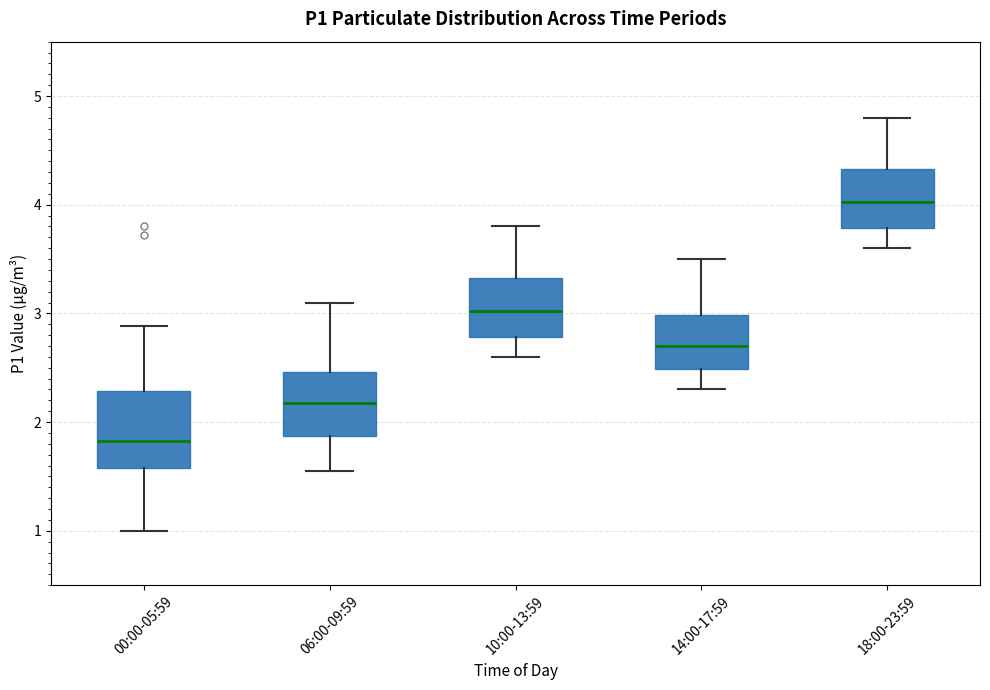

Reading left to right, read every box against the y-axis: the position of its median line, the range the box covers, and the ends of its whiskers. The values are not printed on the chart, so give them approximately, as read against the axis.

00:00-05:59: median 1.8, box 1.6 to 2.3, whiskers 1.0 to 2.9
06:00-09:59: median 2.2, box 1.9 to 2.5, whiskers 1.6 to 3.1
10:00-13:59: median 3.0, box 2.8 to 3.3, whiskers 2.6 to 3.8
14:00-17:59: median 2.7, box 2.5 to 3.0, whiskers 2.3 to 3.5
18:00-23:59: median 4.0, box 3.8 to 4.3, whiskers 3.6 to 4.8